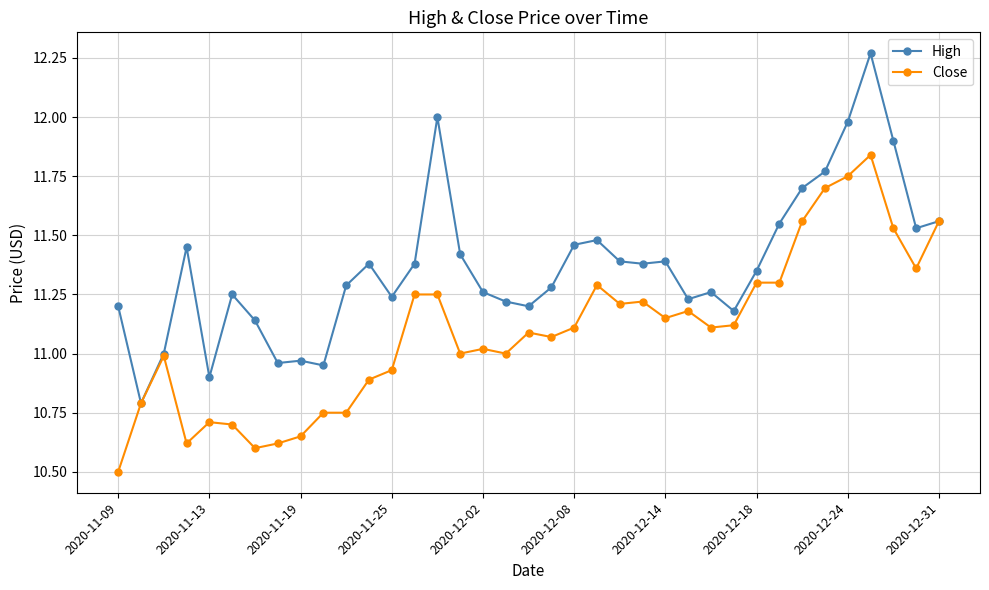

True or false: Close has more than 2 interior local peaks.

True